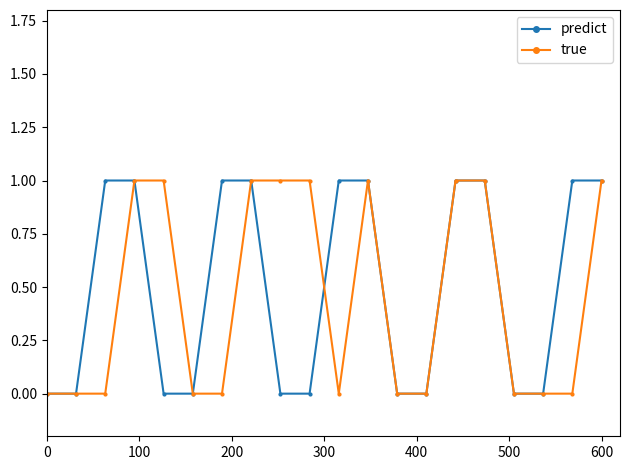

How many interior local peaks does the true series have?

1